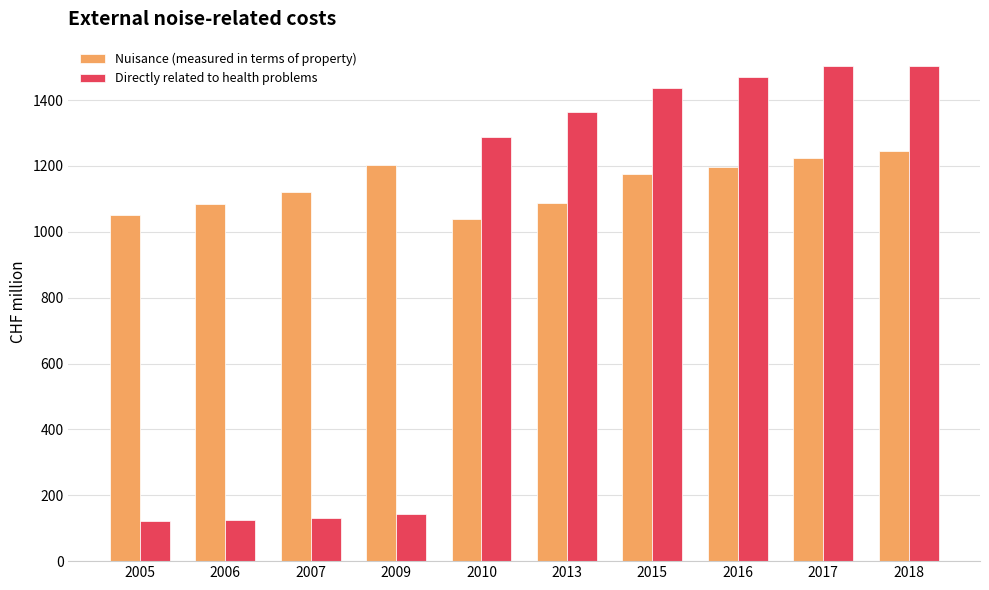

At how many categories does at least one series exceed 576?

10